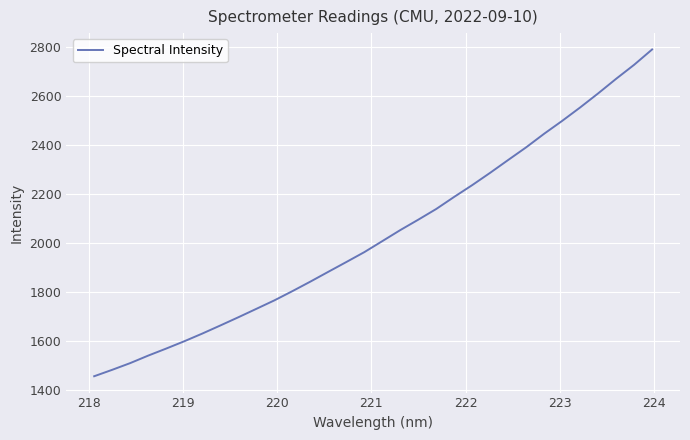

What is the smallest value displayed?

1455.8